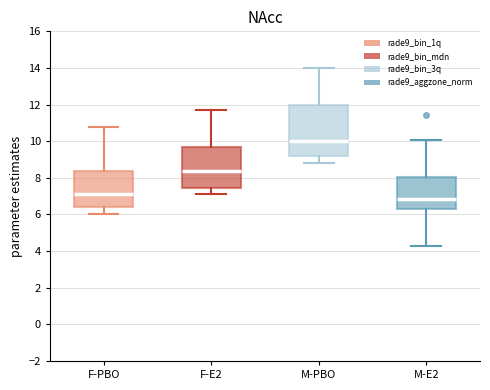

Where does the upper whisker of the box for F-E2 end on the y-axis? The values are not printed on the chart, so give them approximately, as read against the axis.

11.6